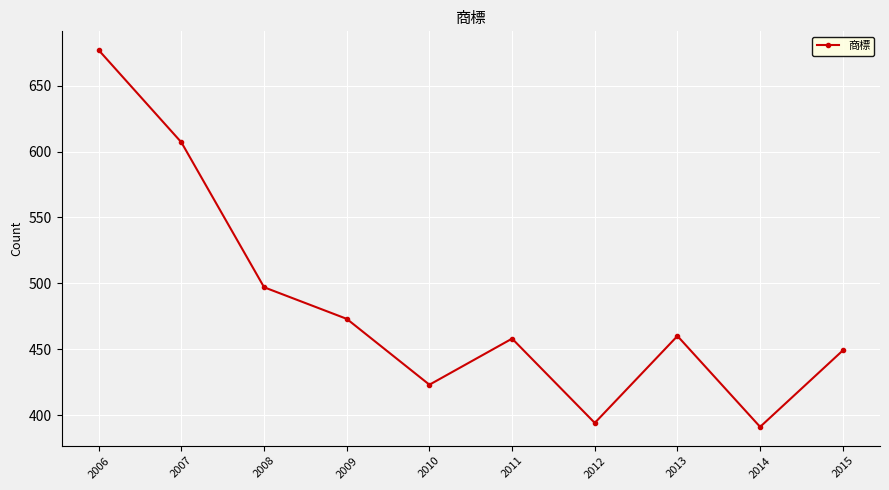

Is it true that the value at 2012 is 646?

False